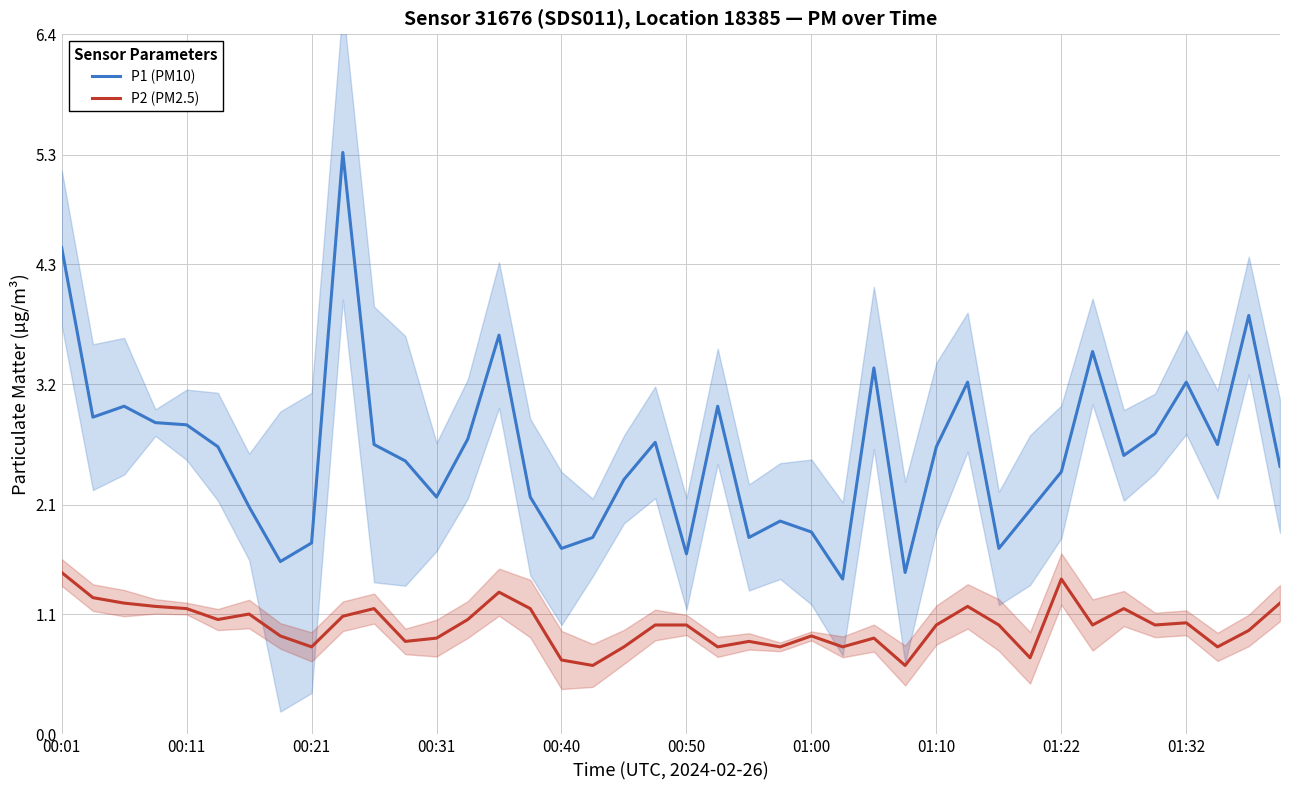

What is the difference between the second highest and minimum values in the P2 (PM2.5) series?

0.8